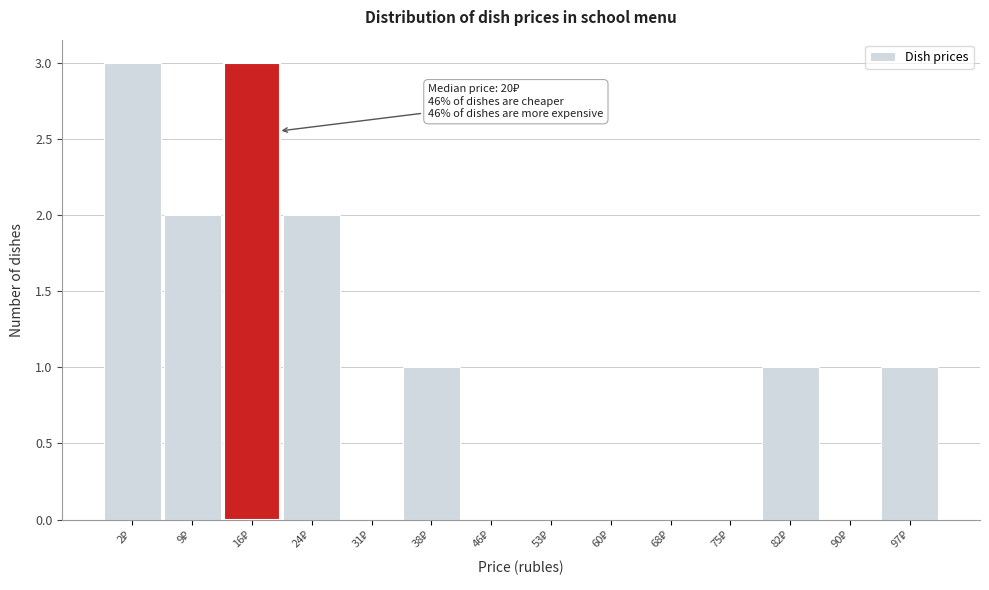

What is the sum of all values?

13